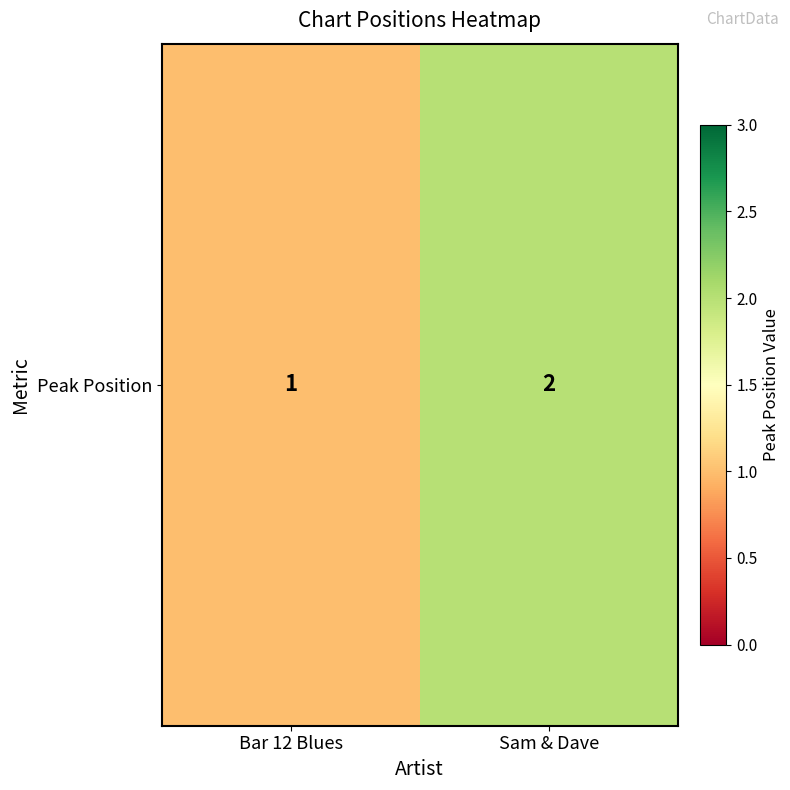

Reading left to right, what are all the values shown in this chart?

1	2